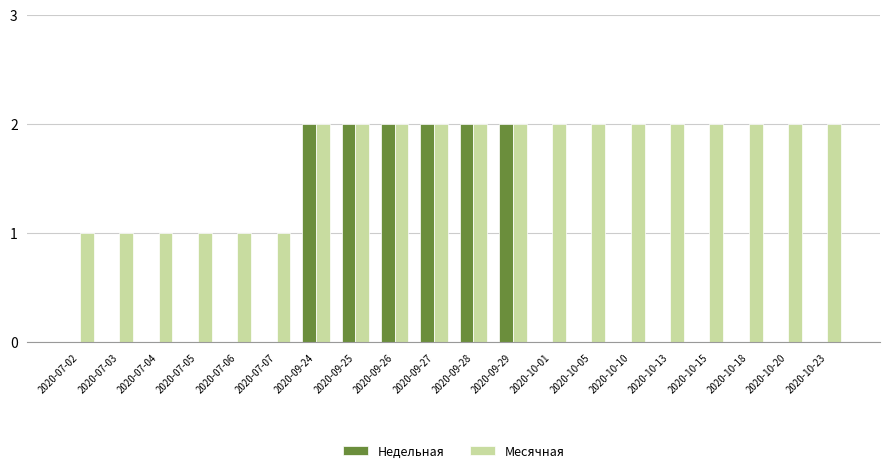

How many distinct data groups are displayed?

2